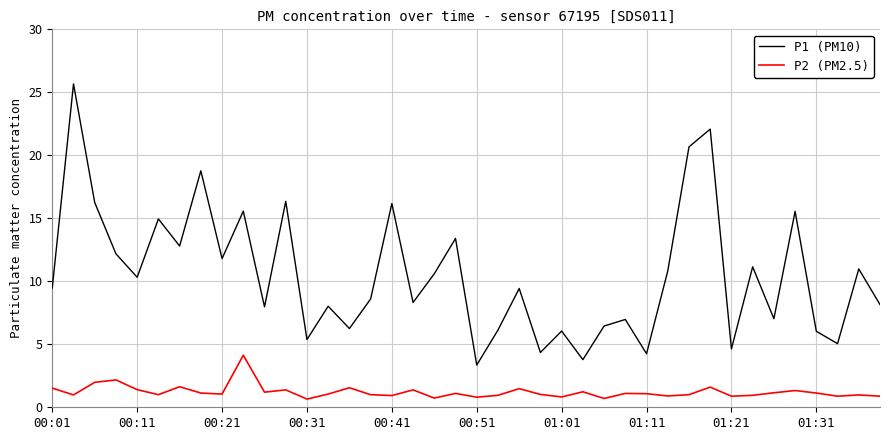

Rank the series by their maximum value, from lowest to highest.

P2 (PM2.5), P1 (PM10)